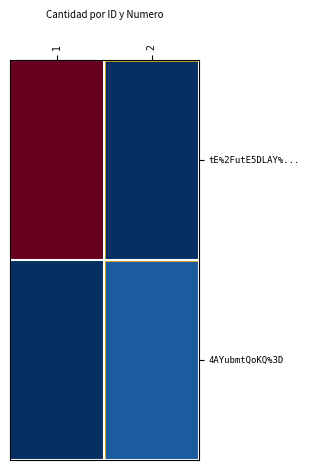

Rank the series by their average value, from lowest to highest.

4AYubmtQoKQ%3D, tE%2FutE5DLAY%...